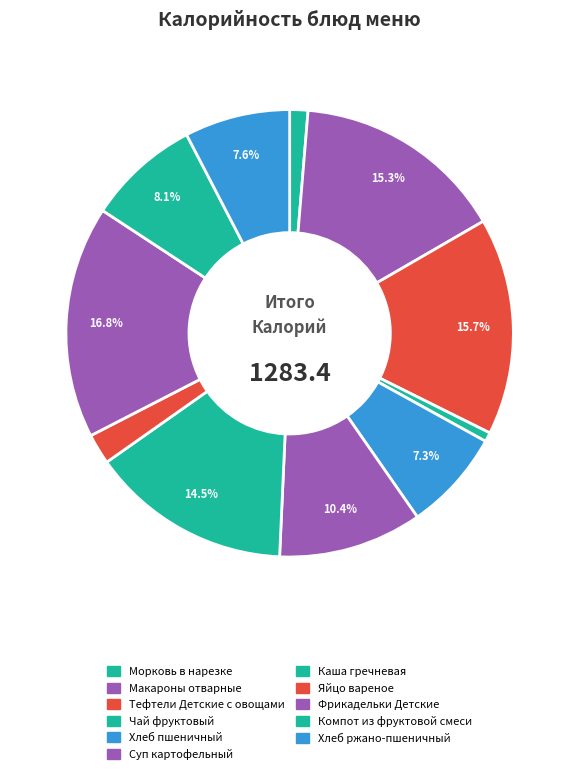

How many segments does this pie chart have?

11